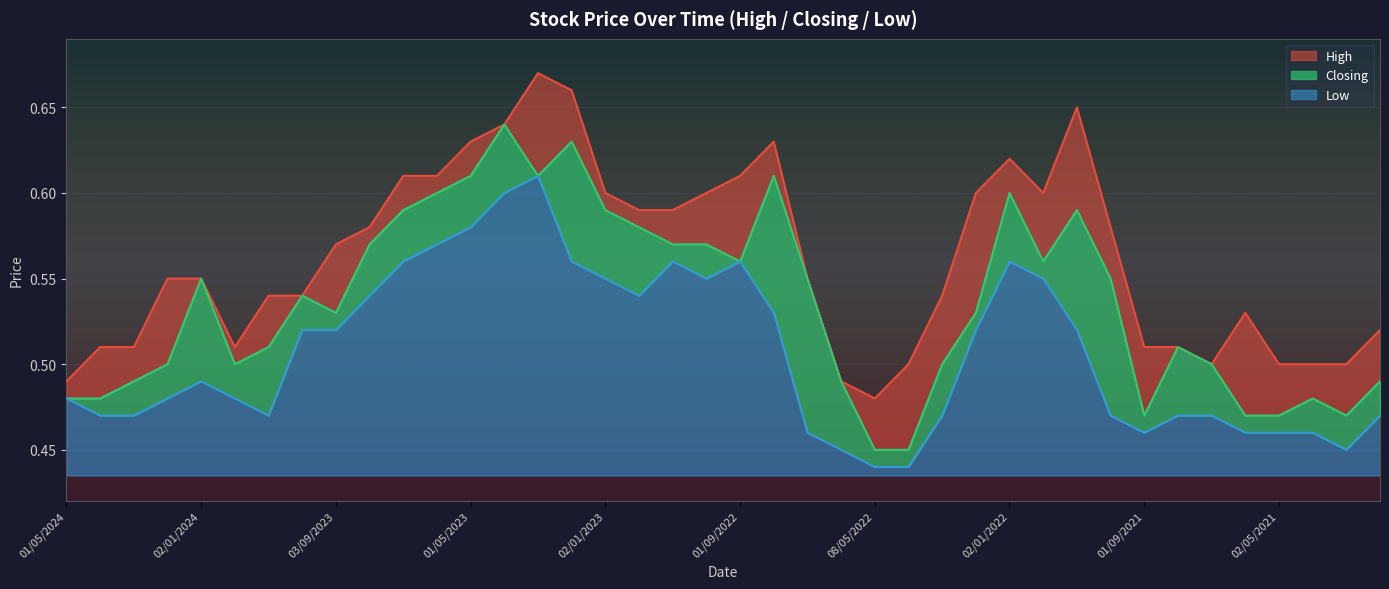

What is the approximate value of Low at 03/03/2024?

0.5